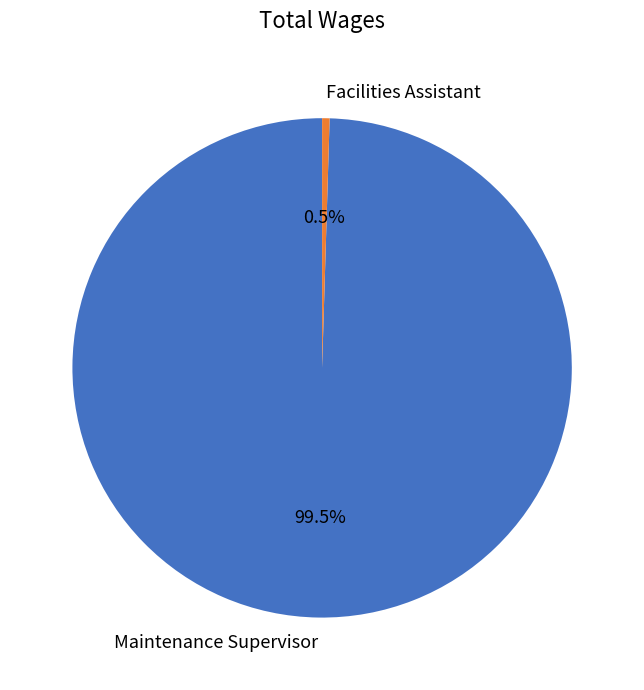

Which slice represents more than half of the pie?

Maintenance Supervisor